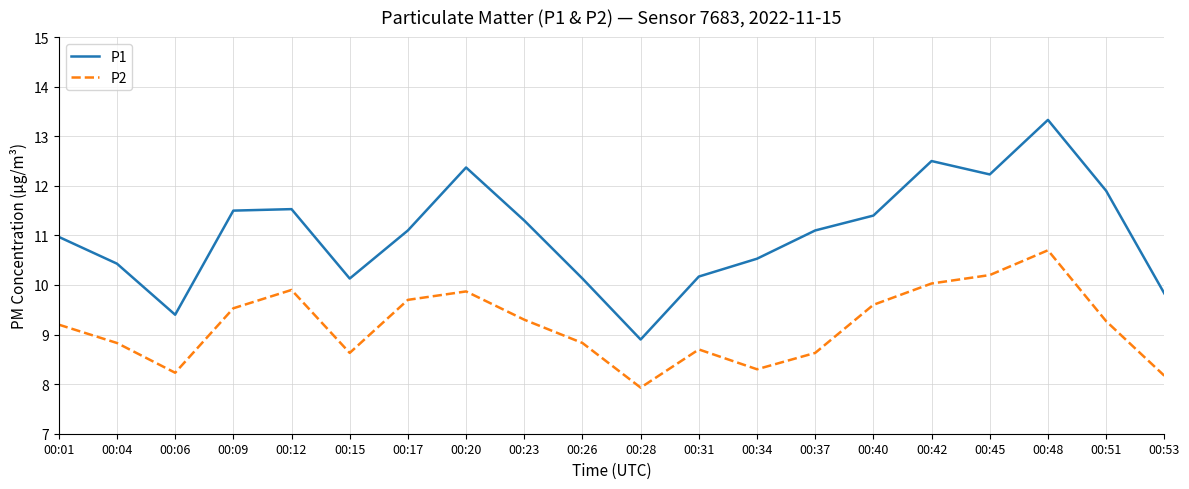

What is the total value across all series at 00:01?

20.2